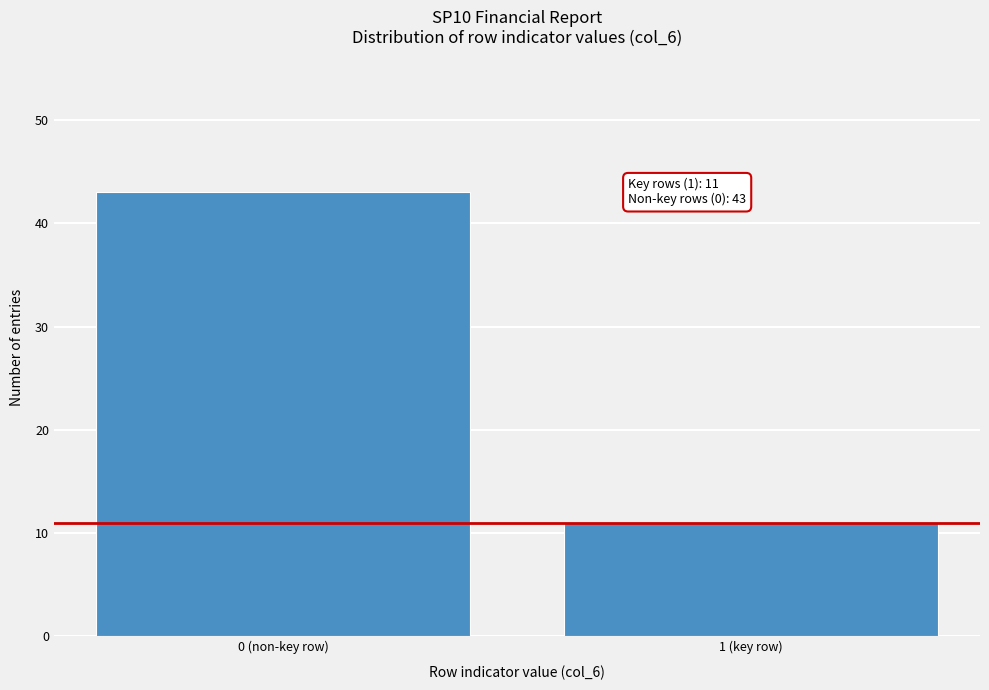

Reading left to right, transcribe all the data shown in this chart.

0 (non-key row)=43	1 (key row)=11